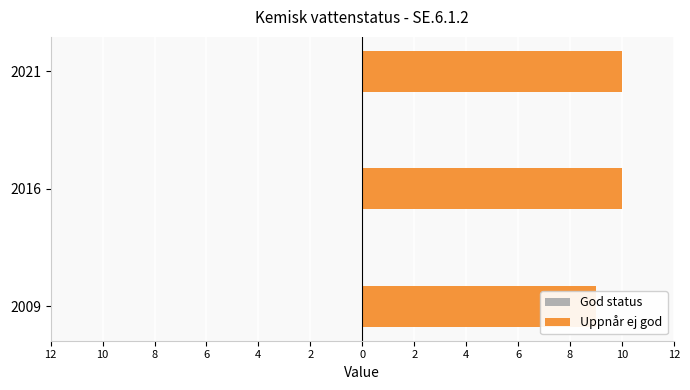

Is the value of God status at 8 greater than the value of Uppnår ej god at 8?

No